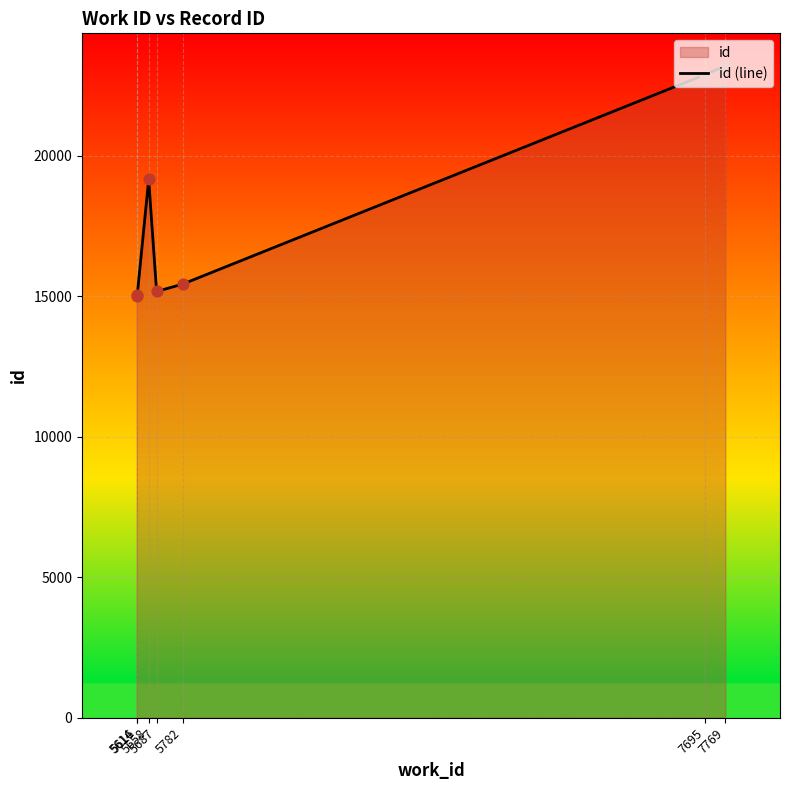

Which has a higher value, 7769 or 7695?

7769